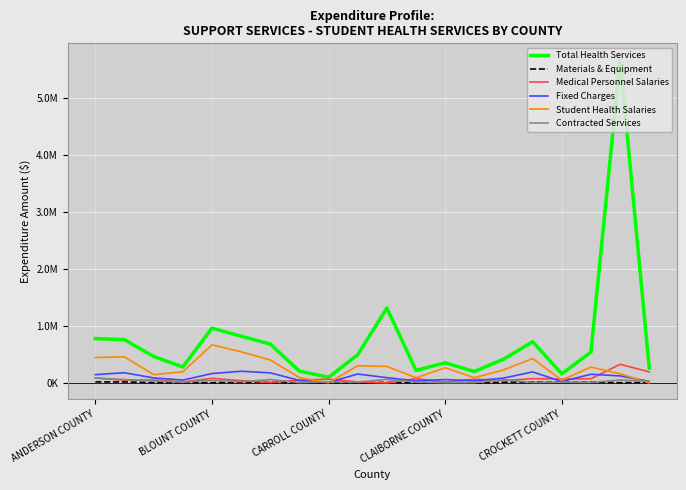

Which series has the largest range (max minus min)?

Total Health Services